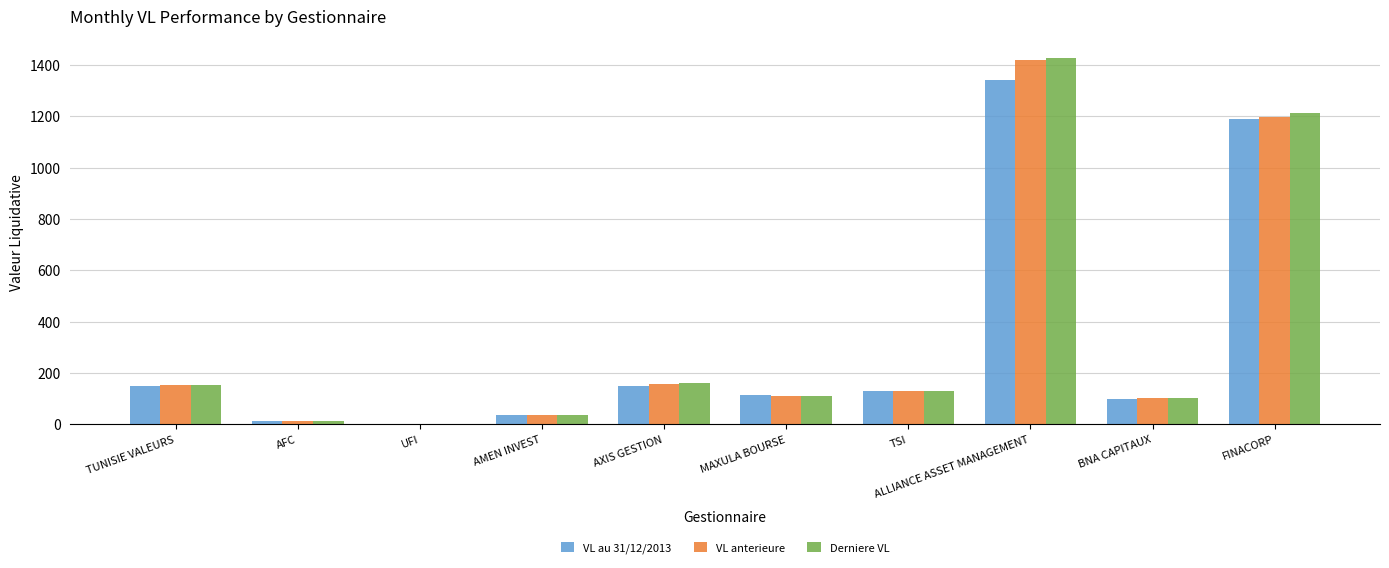

The VL au 31/12/2013 series shows 193.3 at TSI. True or false?

False